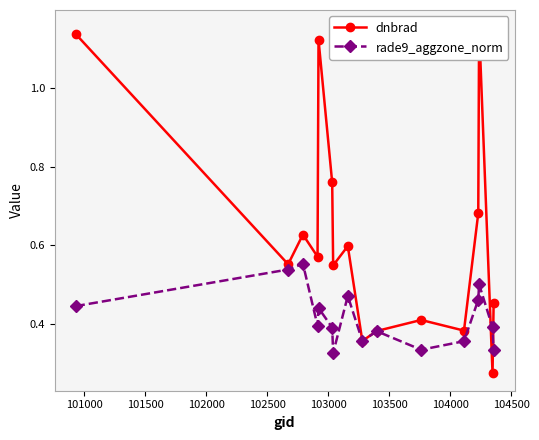

True or false: rade9_aggzone_norm has more than 0 points higher than both neighbors.

True